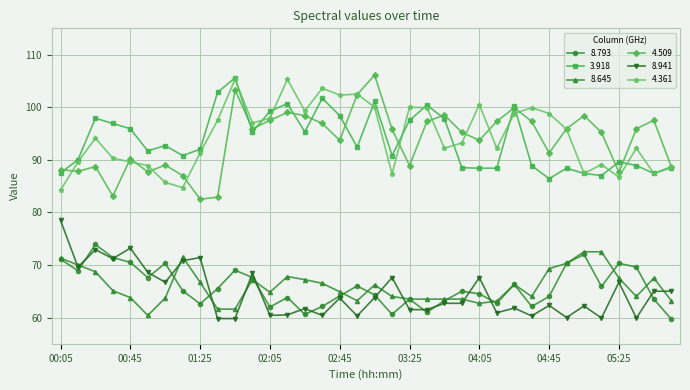

True or false: 4.509 and 8.645 intersect in this chart.

False